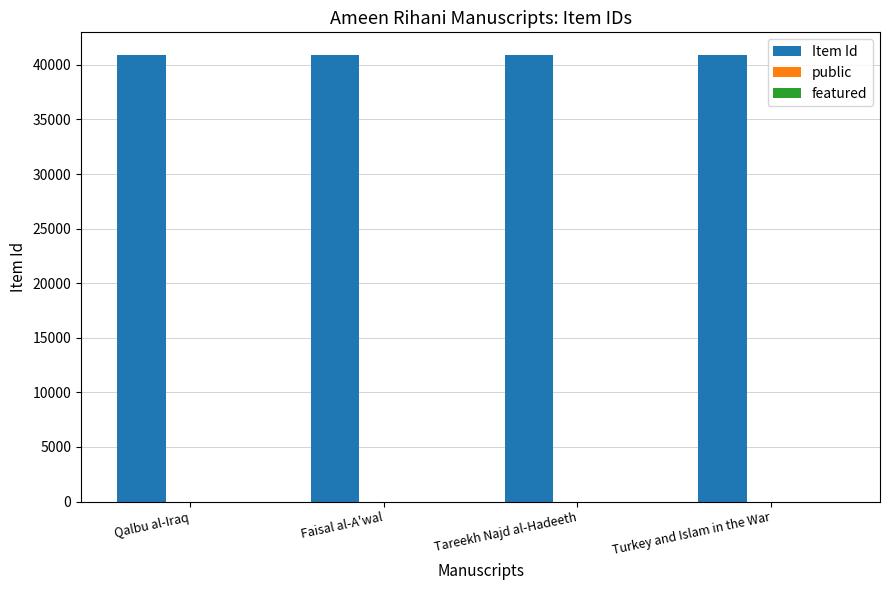

Is it true that Item Id equals 40890 at Turkey and Islam in the War?

True